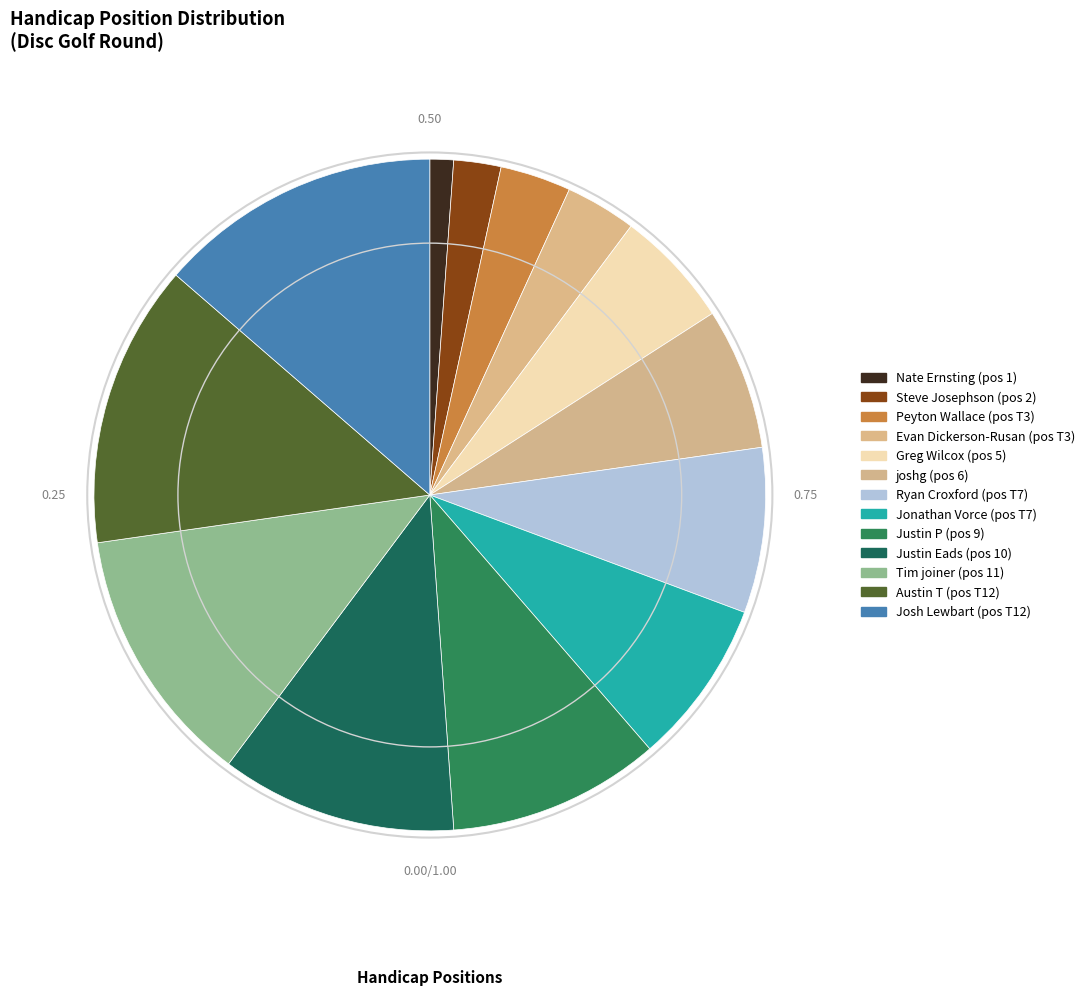

Is there any slice that represents more than half of the pie?

No